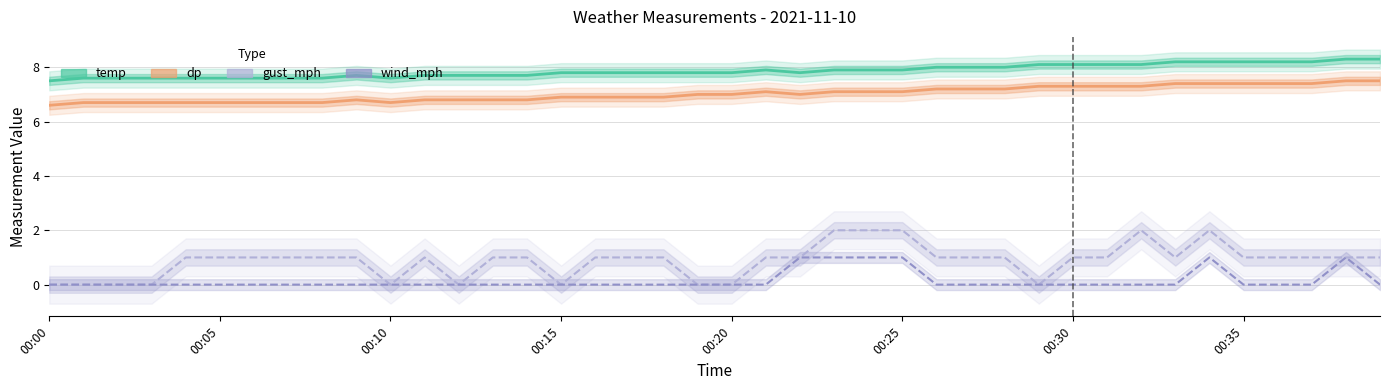

What is the label of the 15th point from the right?

00:25